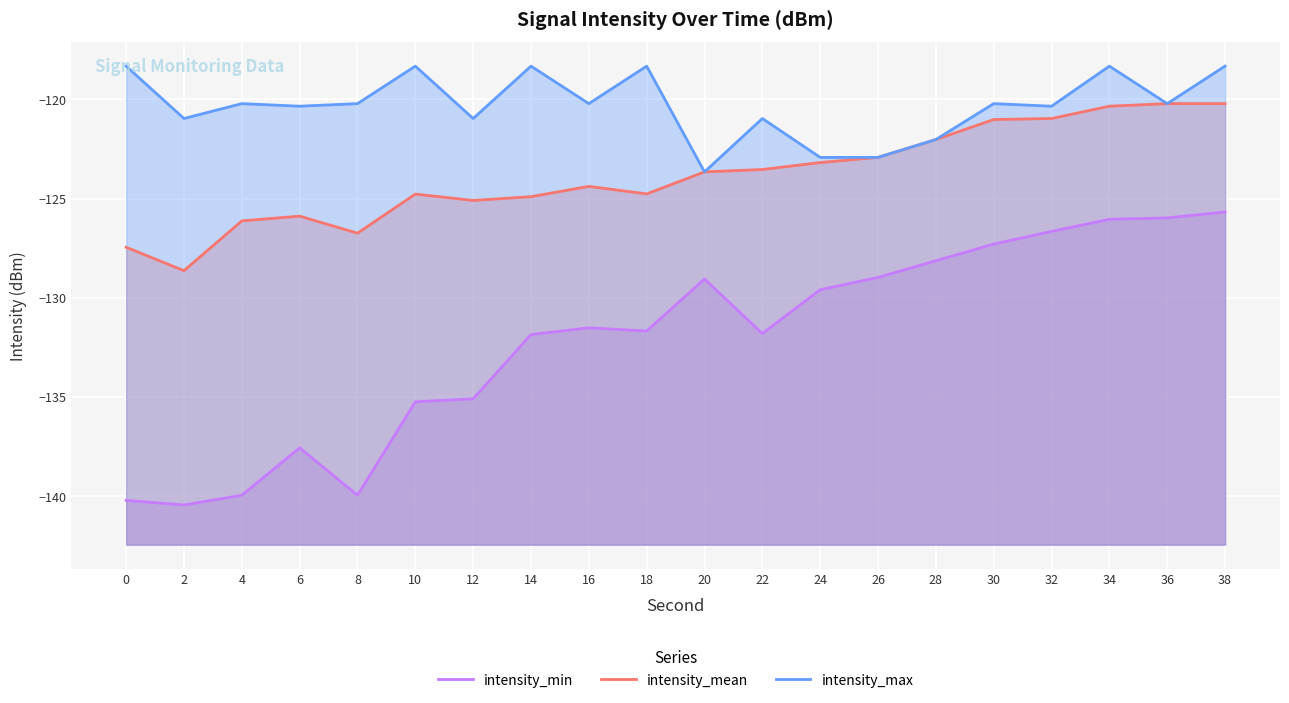

True or false: intensity_max and intensity_min cross at least once.

False